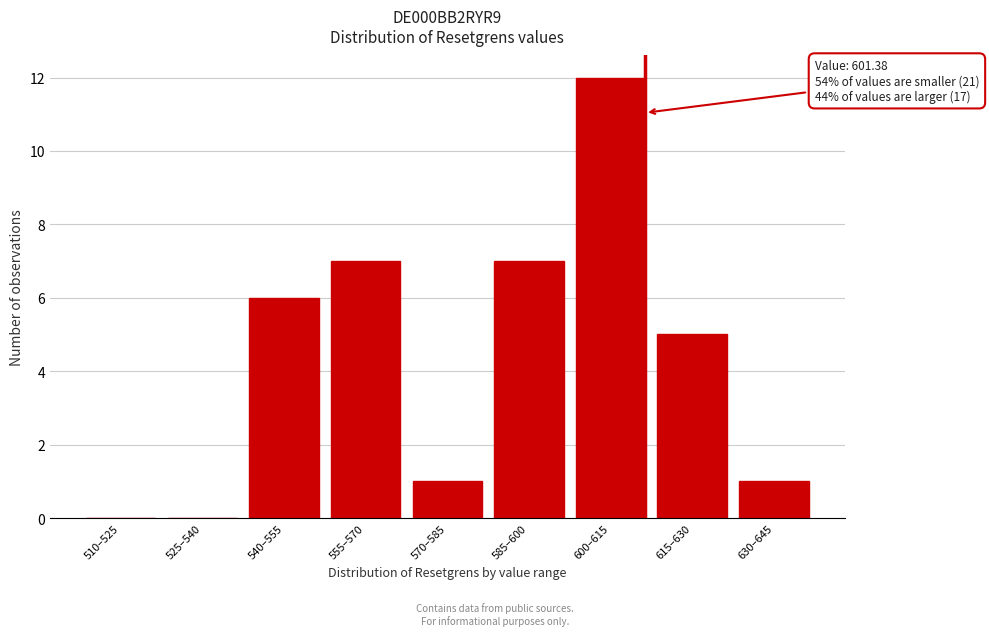

Reading left to right, what are all the values shown in this chart?

510–525=0	525–540=0	540–555=6	555–570=7	570–585=1	585–600=7	600–615=12	615–630=5	630–645=1